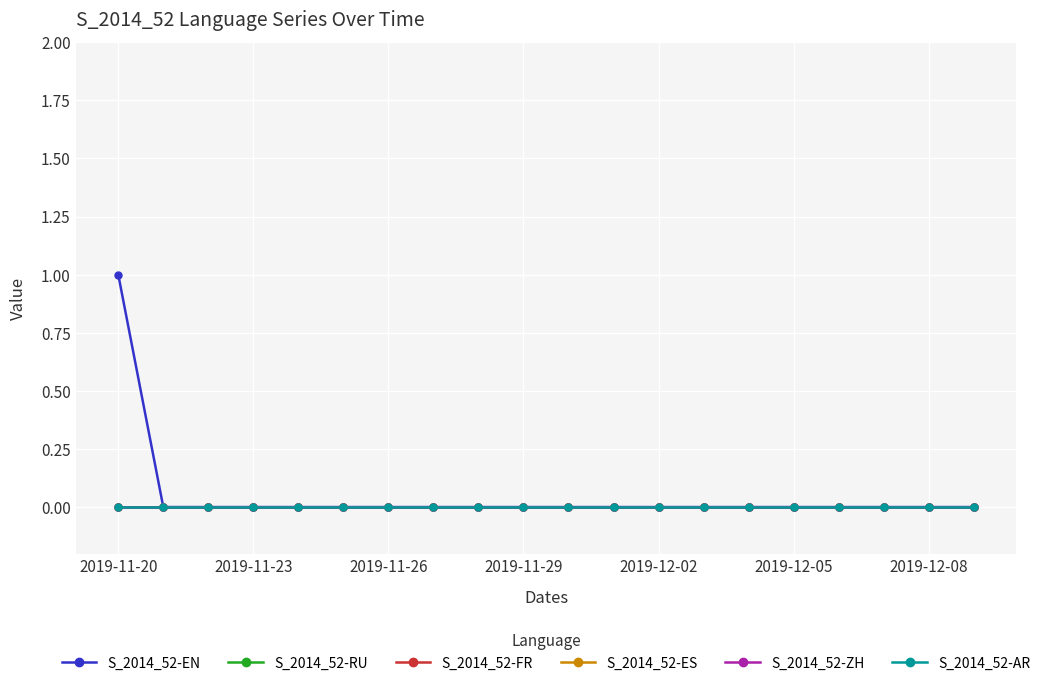

Reading left to right, what are all the values shown in this chart?

S_2014_52-EN: 1	0	0	0	0	0	0	0	0	0	0	0	0	0	0	0	0	0	0	0
S_2014_52-RU: 0	0	0	0	0	0	0	0	0	0	0	0	0	0	0	0	0	0	0	0
S_2014_52-FR: 0	0	0	0	0	0	0	0	0	0	0	0	0	0	0	0	0	0	0	0
S_2014_52-ES: 0	0	0	0	0	0	0	0	0	0	0	0	0	0	0	0	0	0	0	0
S_2014_52-ZH: 0	0	0	0	0	0	0	0	0	0	0	0	0	0	0	0	0	0	0	0
S_2014_52-AR: 0	0	0	0	0	0	0	0	0	0	0	0	0	0	0	0	0	0	0	0